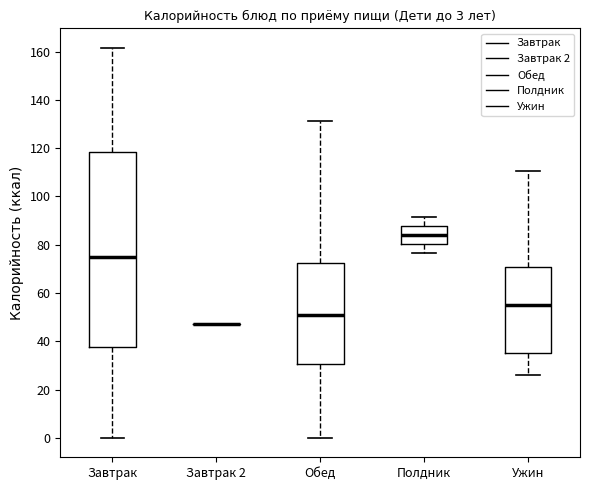

Which box is the tallest, from its lower edge to its upper edge?

Завтрак